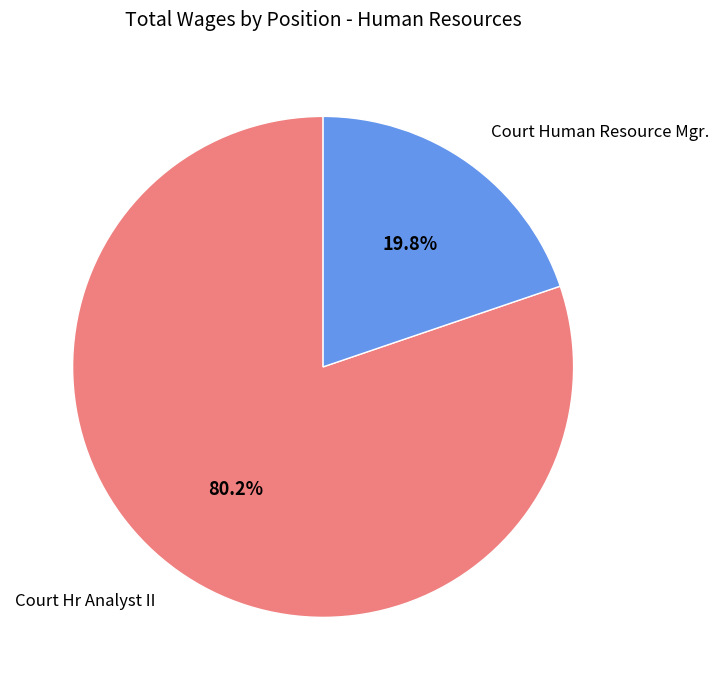

What is the ratio of the value at Court Human Resource Mgr. to the value at Court Hr Analyst II?

0.2